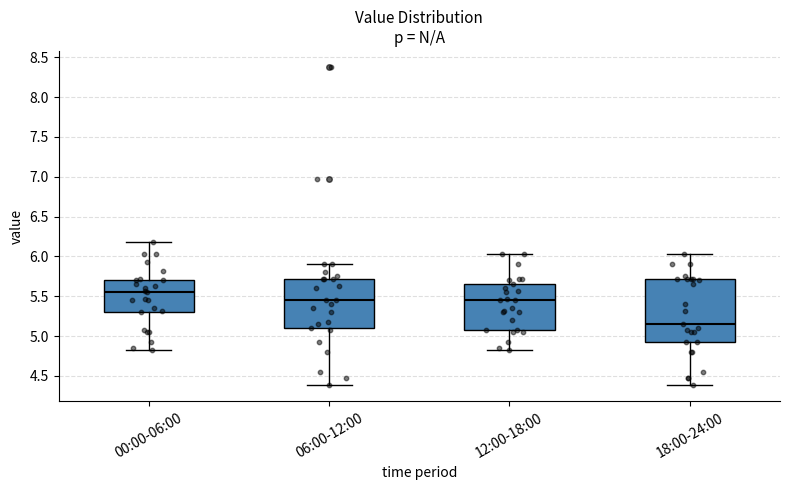

Reading left to right, transcribe this box plot: for each box, give where its median line is, the range the box spans, and where its two whiskers end, as read against the y-axis. The values are not printed on the chart, so give them approximately, as read against the axis.

00:00-06:00: median 5.55, box 5.30 to 5.70, whiskers 4.80 to 6.20
06:00-12:00: median 5.45, box 5.10 to 5.70, whiskers 4.40 to 5.90
12:00-18:00: median 5.45, box 5.05 to 5.65, whiskers 4.80 to 6.05
18:00-24:00: median 5.15, box 4.95 to 5.70, whiskers 4.40 to 6.05